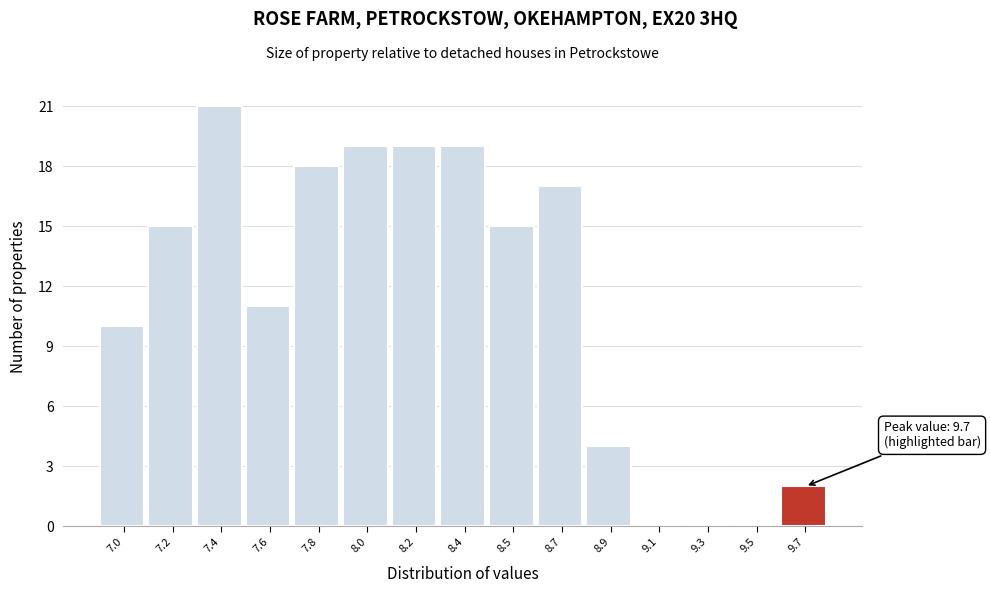

Reading left to right, extract all data points from this chart.

7.0=10	7.2=15	7.4=21	7.6=11	7.8=18	8.0=19	8.2=19	8.4=19	8.5=15	8.7=17	8.9=4	9.1=0	9.3=0	9.5=0	9.7=2